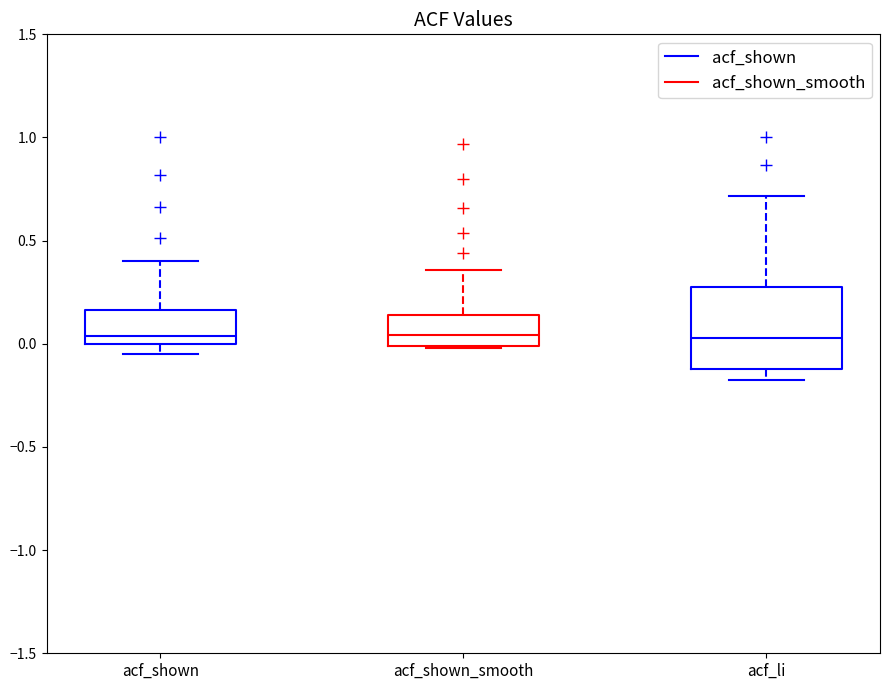

Reading left to right, transcribe this box plot: for each box, give where its median line is, the range the box spans, and where its two whiskers end, as read against the y-axis. The values are not printed on the chart, so give them approximately, as read against the axis.

acf_shown: median 0.05, box 0.00 to 0.15, whiskers -0.05 to 0.40
acf_shown_smooth: median 0.05, box 0.00 to 0.15, whiskers 0.00 to 0.35
acf_li: median 0.05, box -0.10 to 0.25, whiskers -0.15 to 0.70